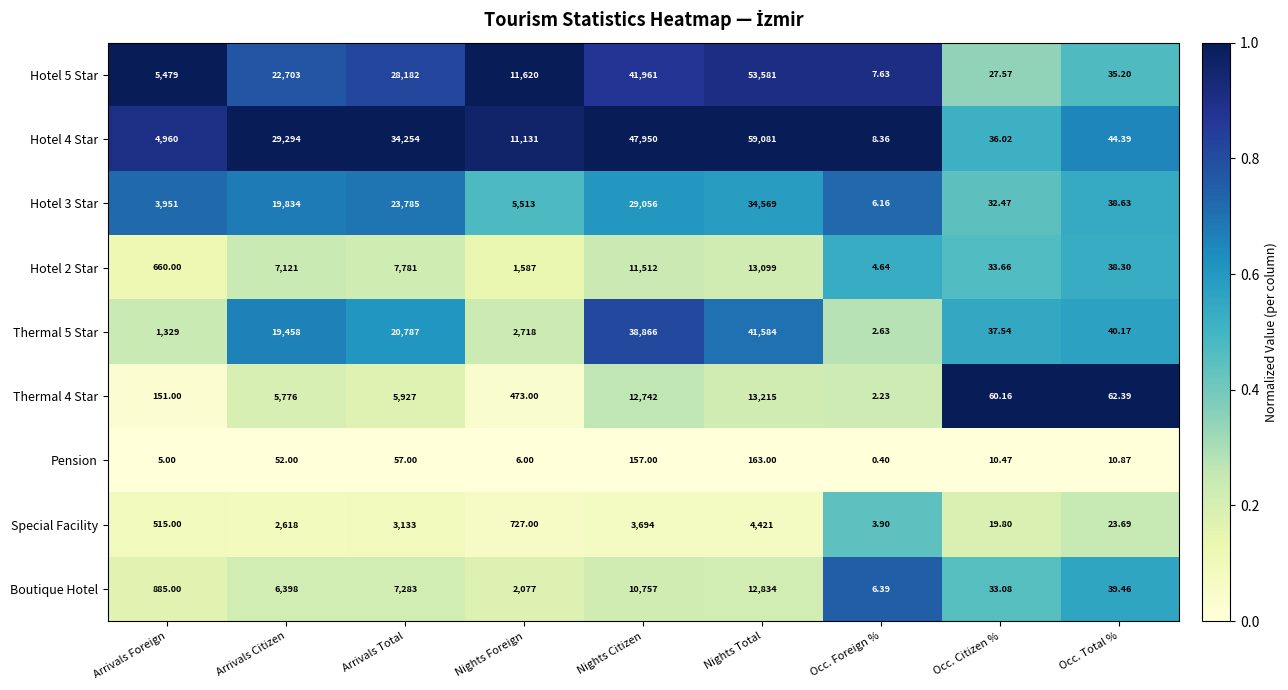

At which category does the chart reach its peak across all series?

Nights Total